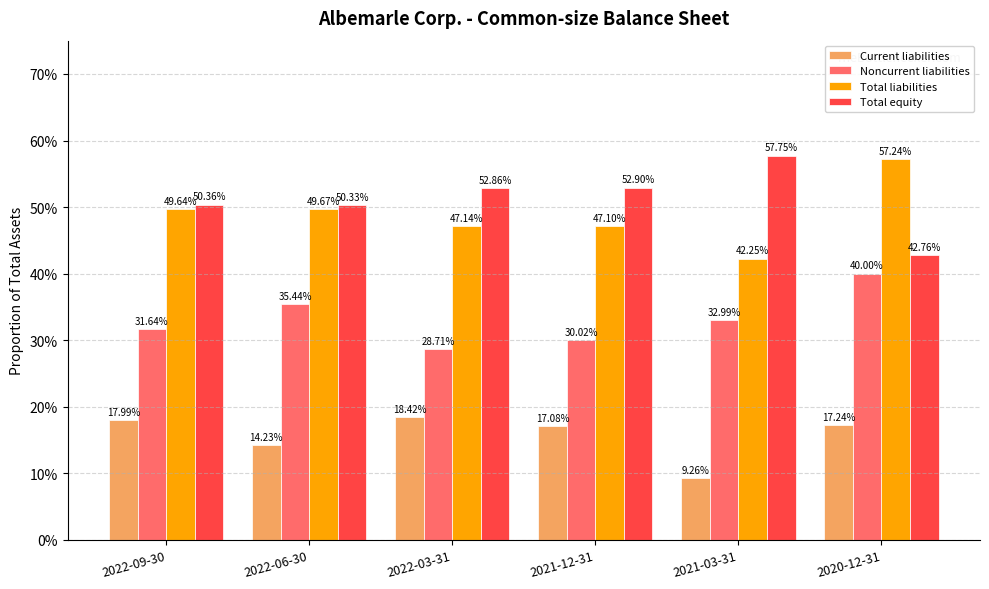

Does the chart contain stacked bars?

No